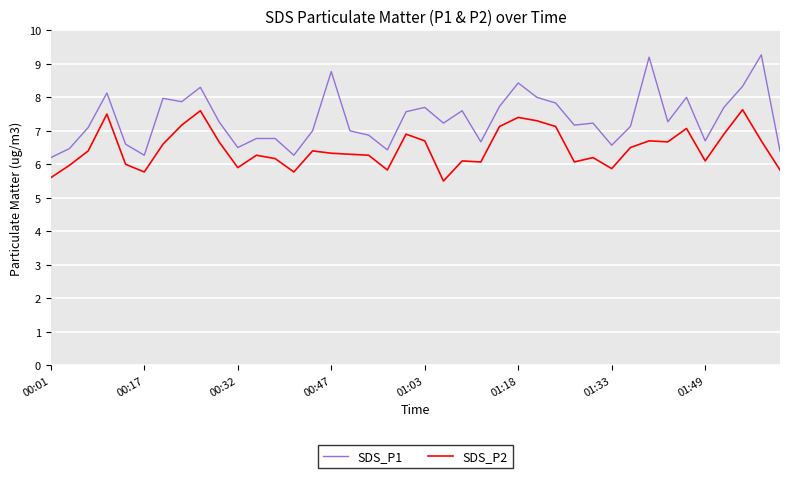

Is this an area chart (filled region under the line)?

No